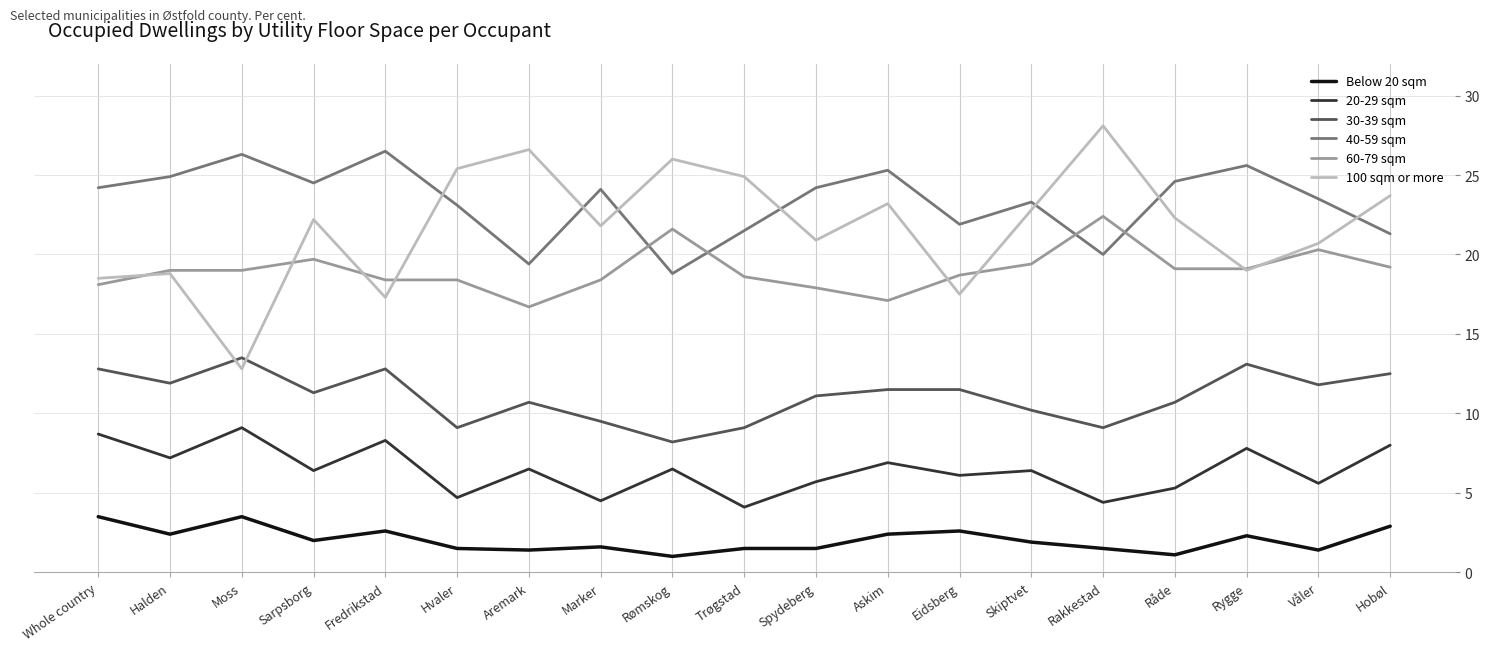

What is the maximum value for 40-59 sqm?

26.5